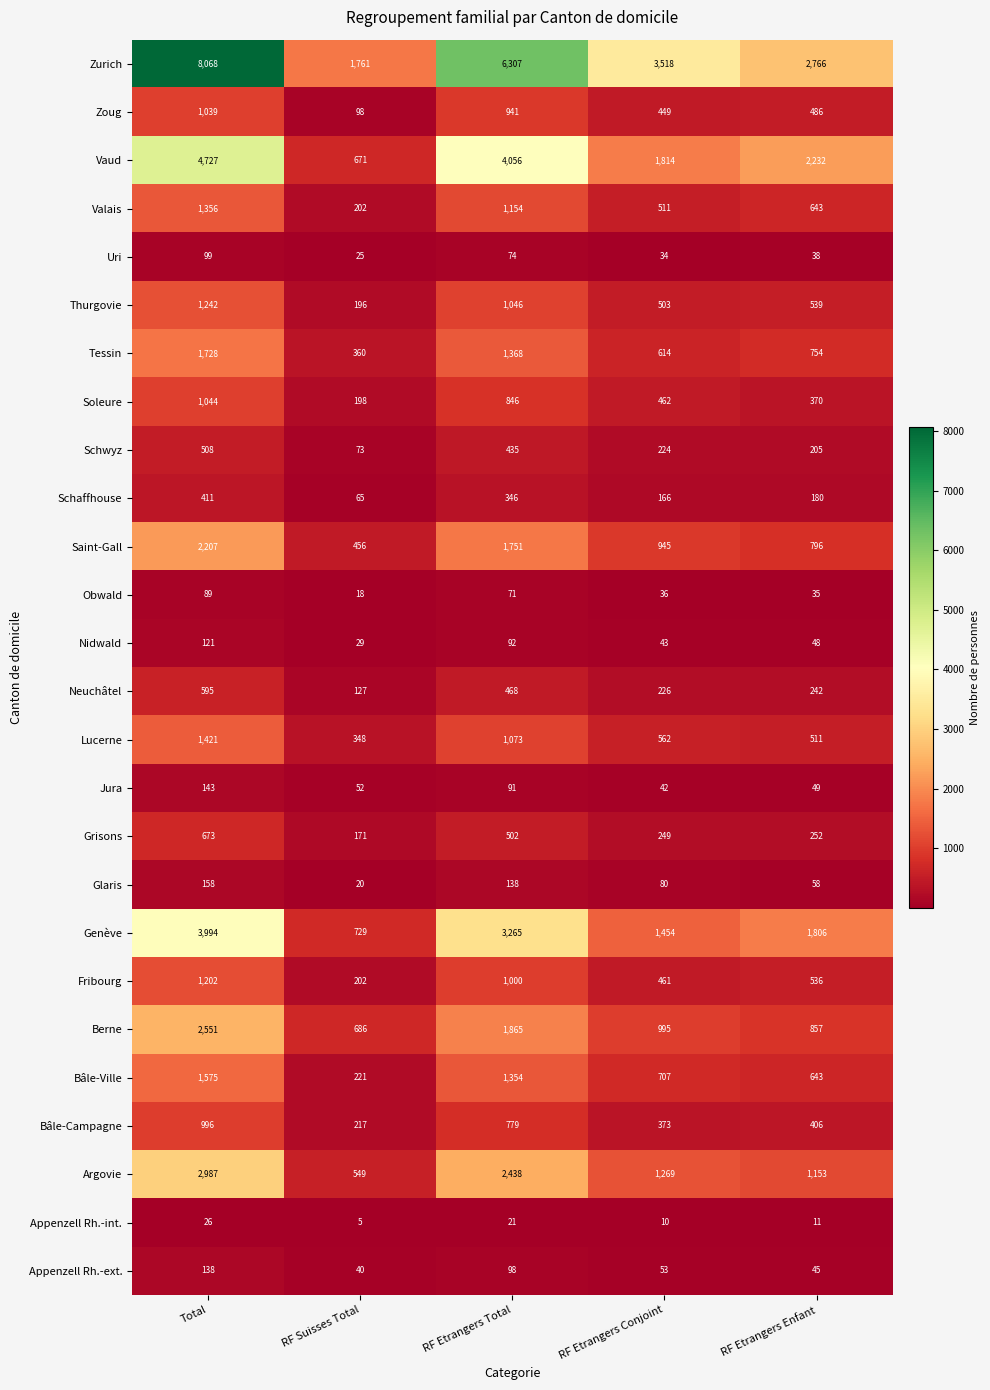

How many data points does each series have?

5